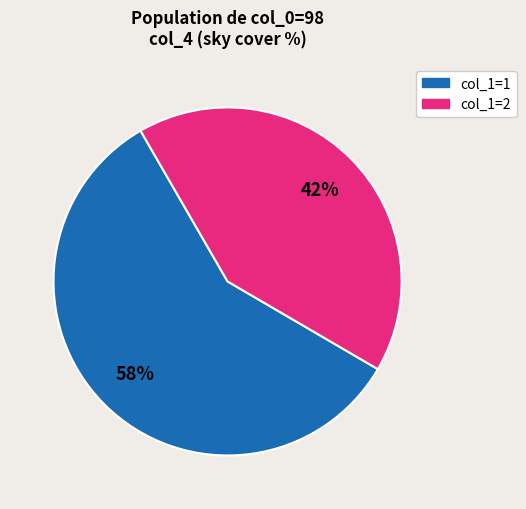

How many slices are in this pie chart?

2